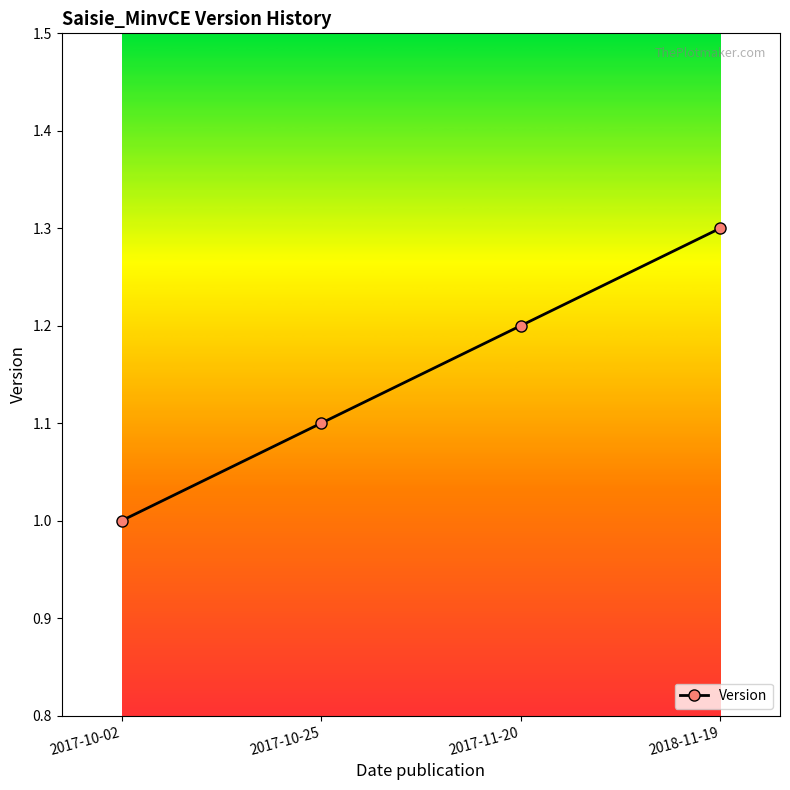

What is the minimum value shown in the chart?

1.0